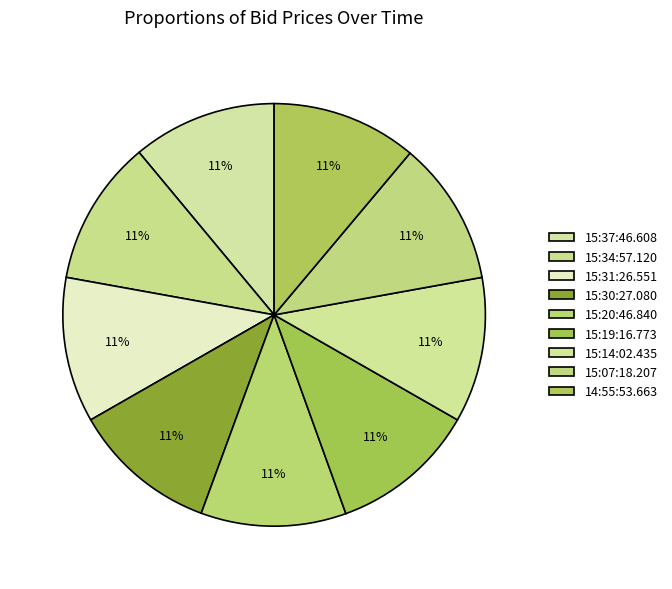

Count the number of slices in the pie.

9